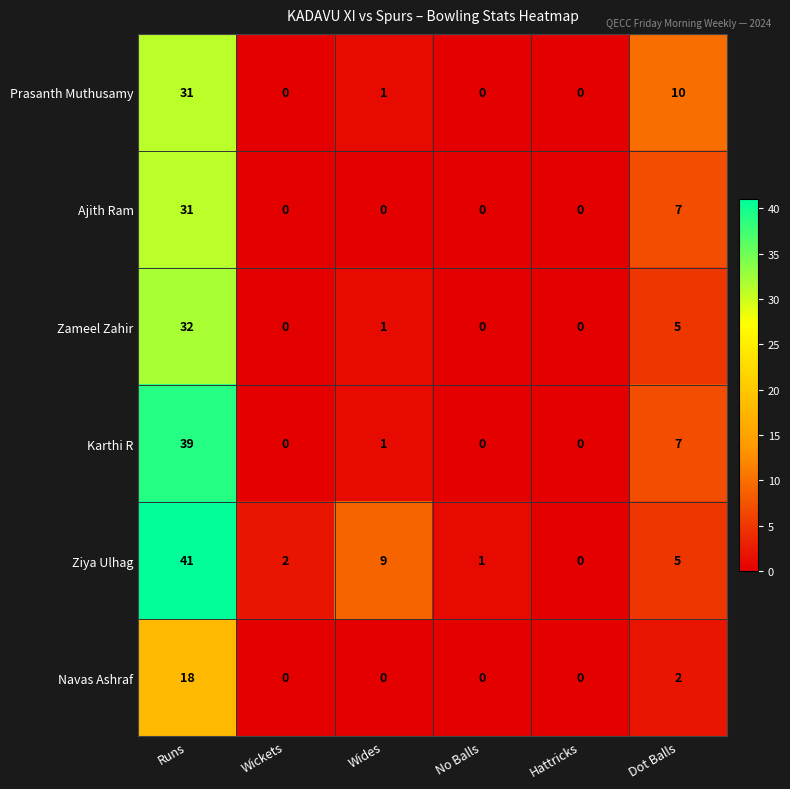

At which label does Ziya Ulhag reach its peak?

Runs